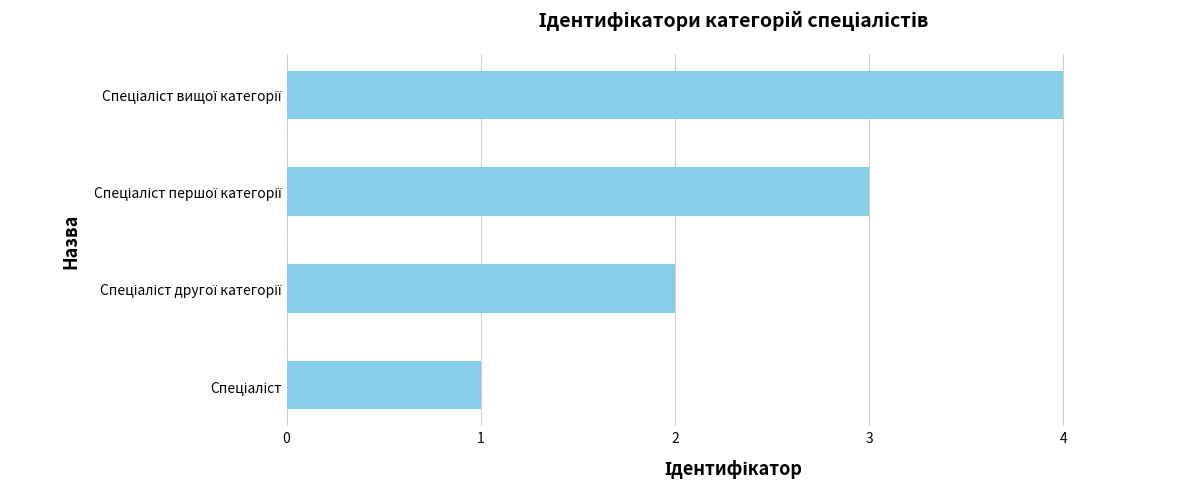

What is the greatest value displayed?

4